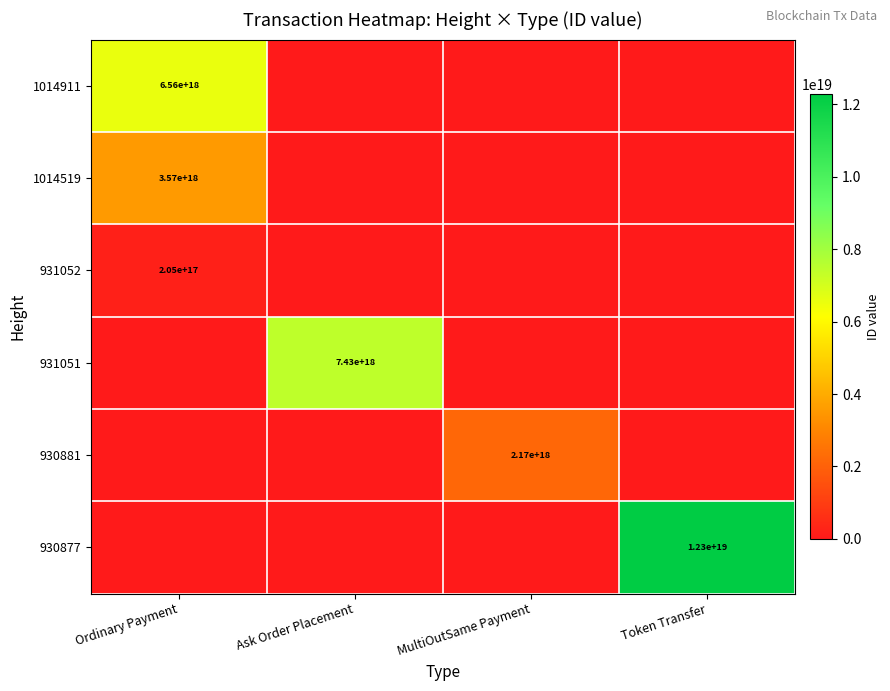

Is it true that 1014911 equals 6560000000000000000 at Ordinary Payment?

True